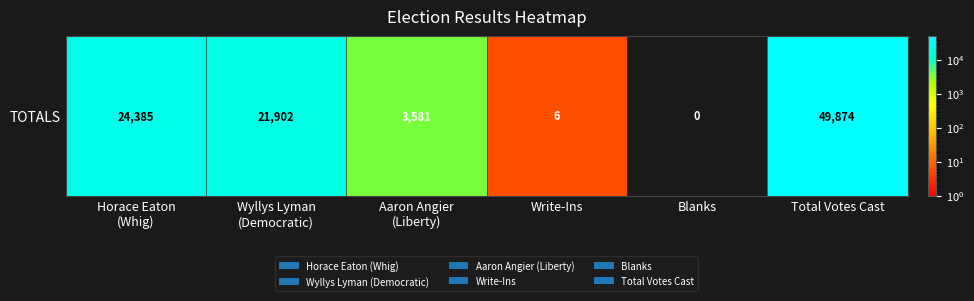

List the labels in order of value, smallest first.

Blanks, Write-Ins, Aaron Angier
(Liberty), Wyllys Lyman
(Democratic), Horace Eaton
(Whig), Total Votes Cast